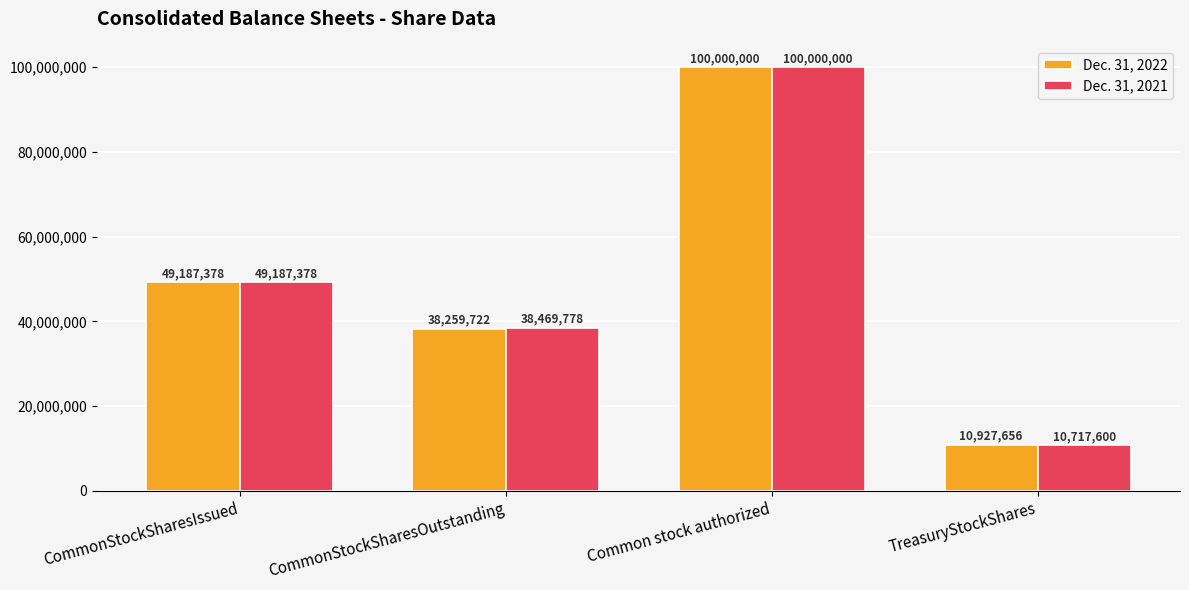

Which series has the widest spread of values?

Dec. 31, 2021